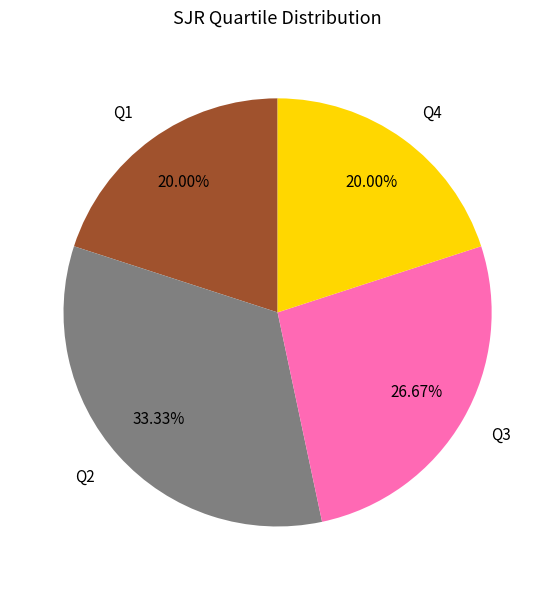

Is there any slice that represents more than half of the pie?

No